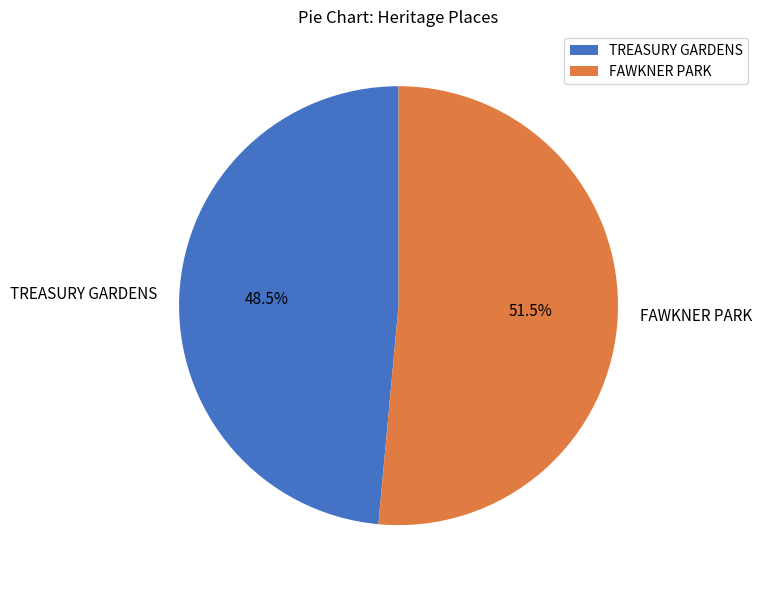

Is the sum of FAWKNER PARK and TREASURY GARDENS greater than half?

Yes